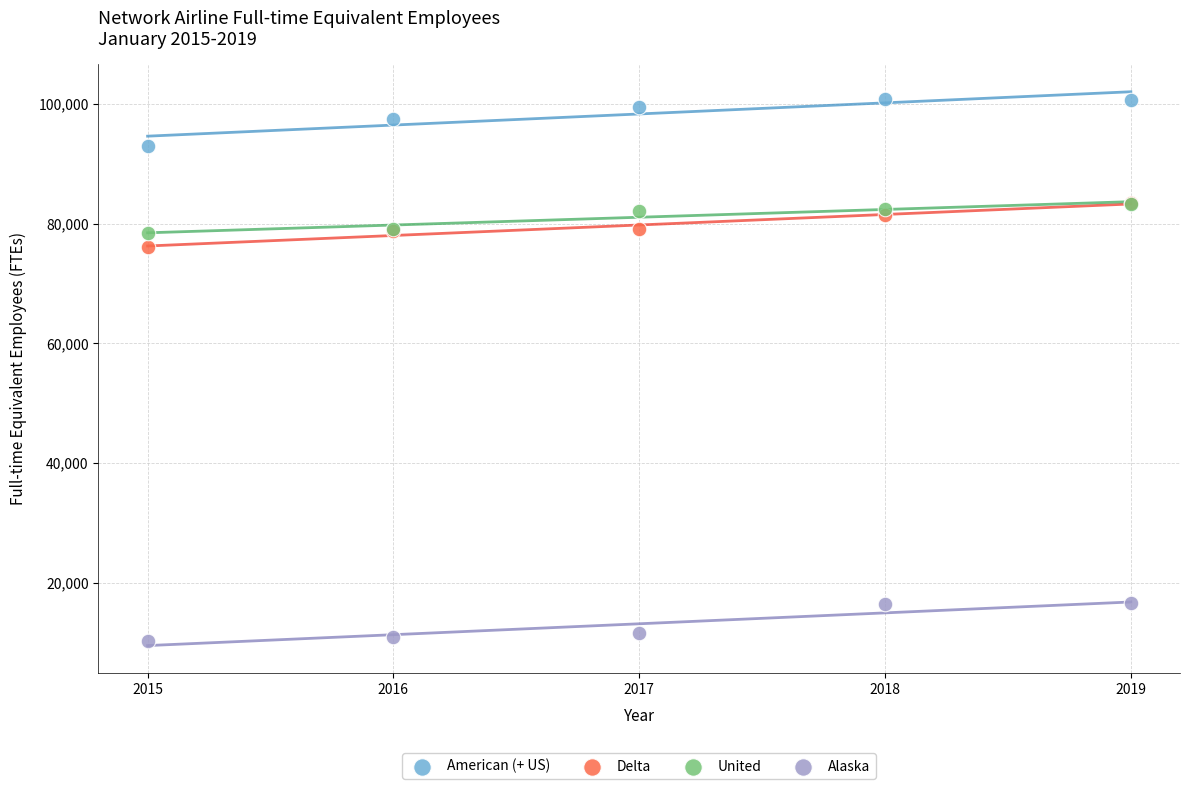

Across all series, what Y value is closest to 55517?

76011